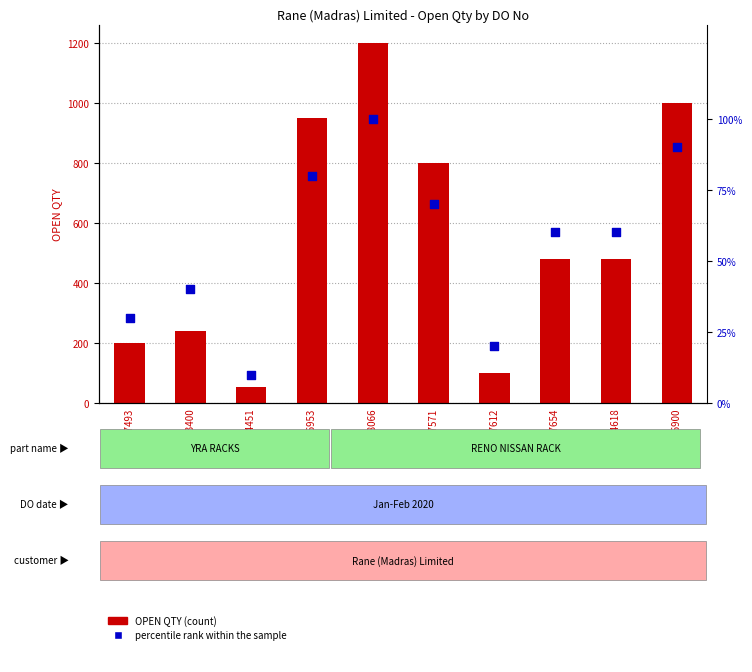

At how many categories does at least one series exceed 377?

6